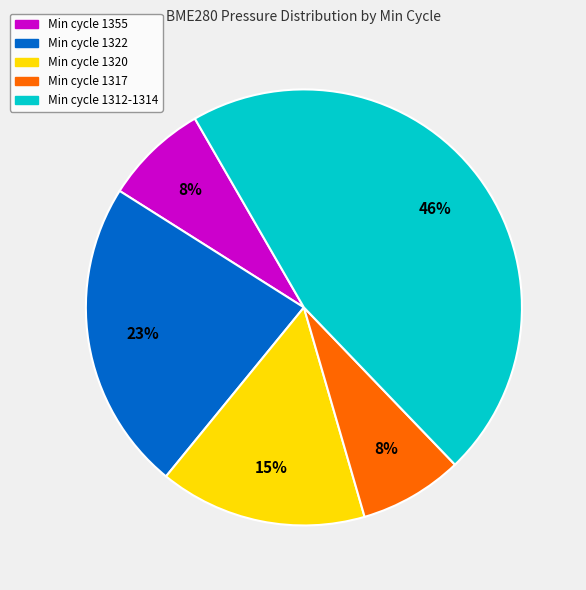

To the nearest percent, what is the average slice percentage?

20%